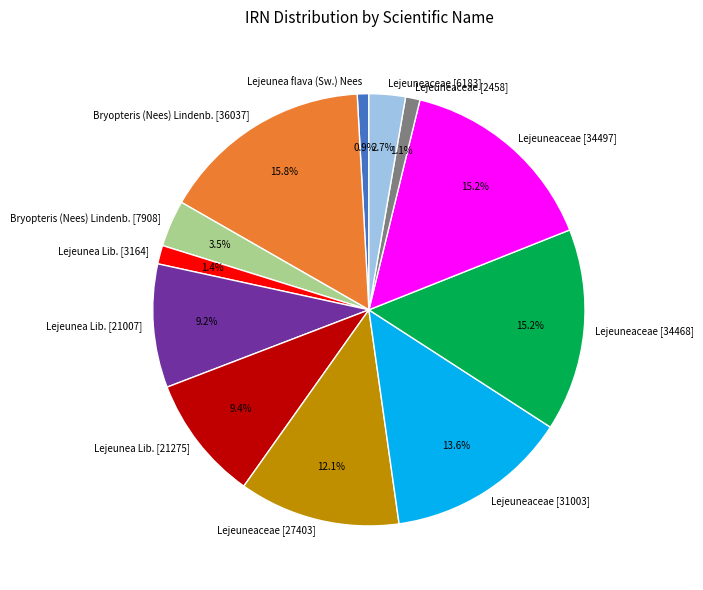

The Lejeuneaceae [27403] slice represents 26% of the pie. True or false?

False